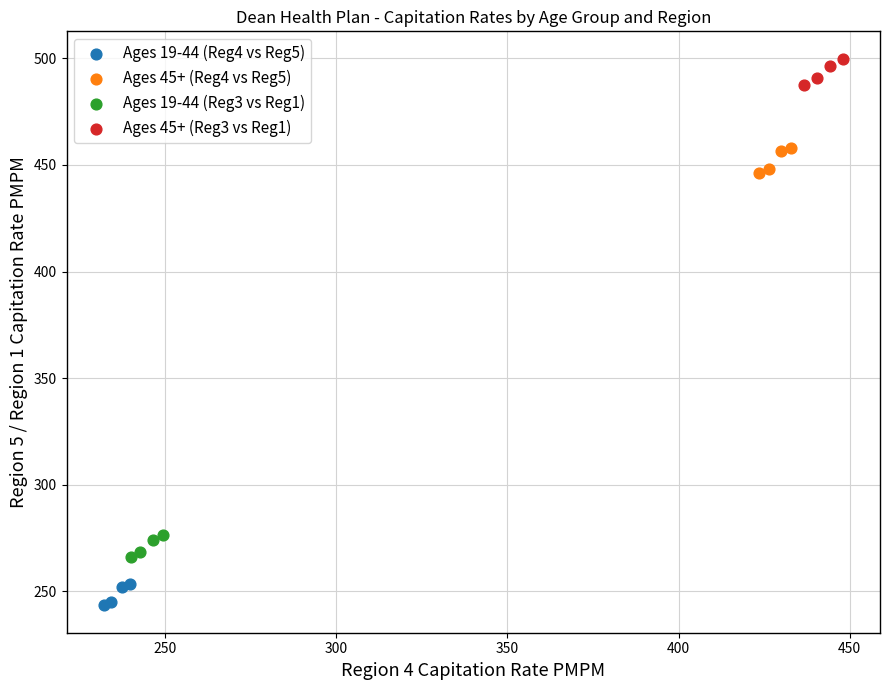

Which series contains the highest Y value?

Ages 45+ (Reg3 vs Reg1)